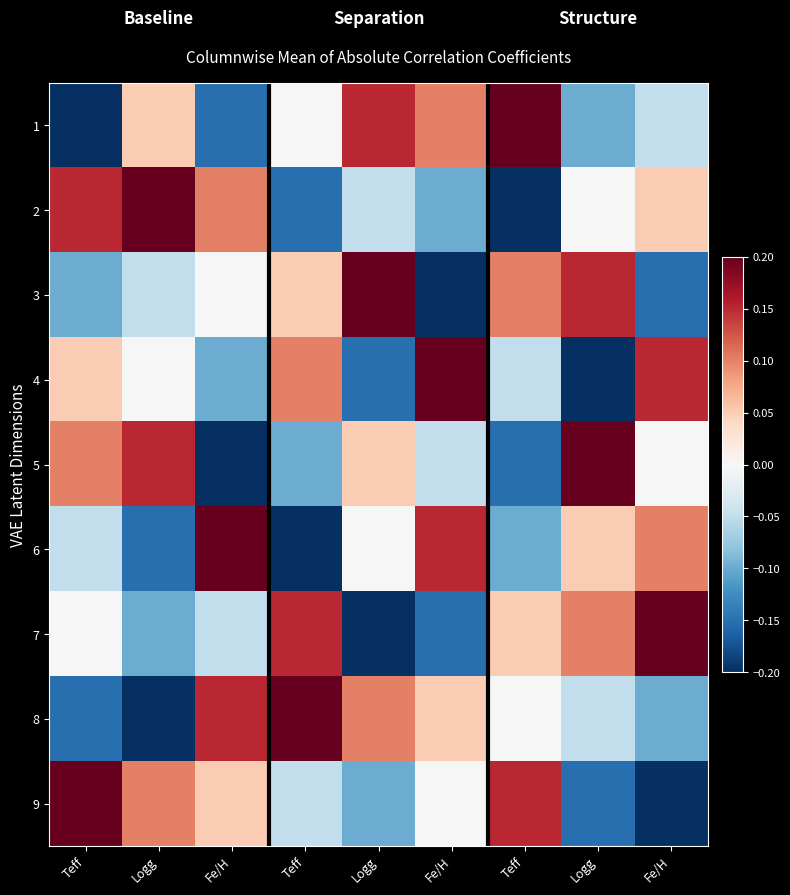

Between Teff and Logg, which is larger?

Teff